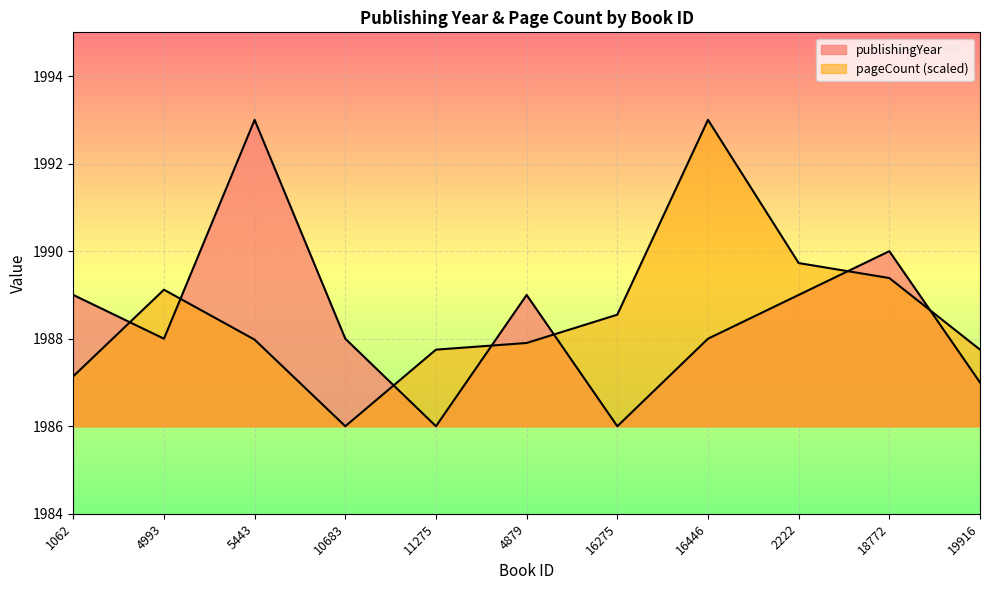

What position from the left is 4993?

2